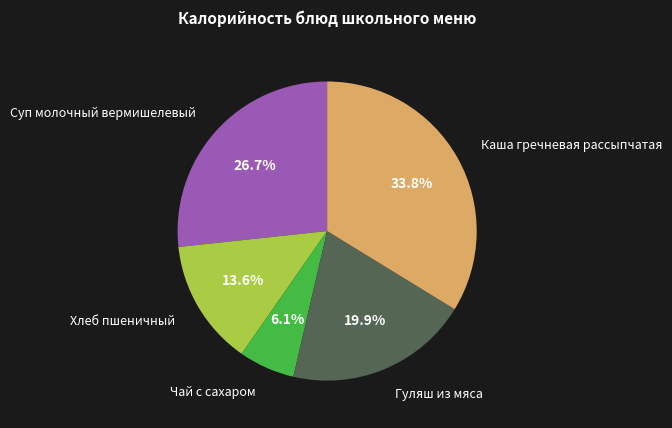

True or false: Гуляш из мяса accounts for 7% of the total.

False